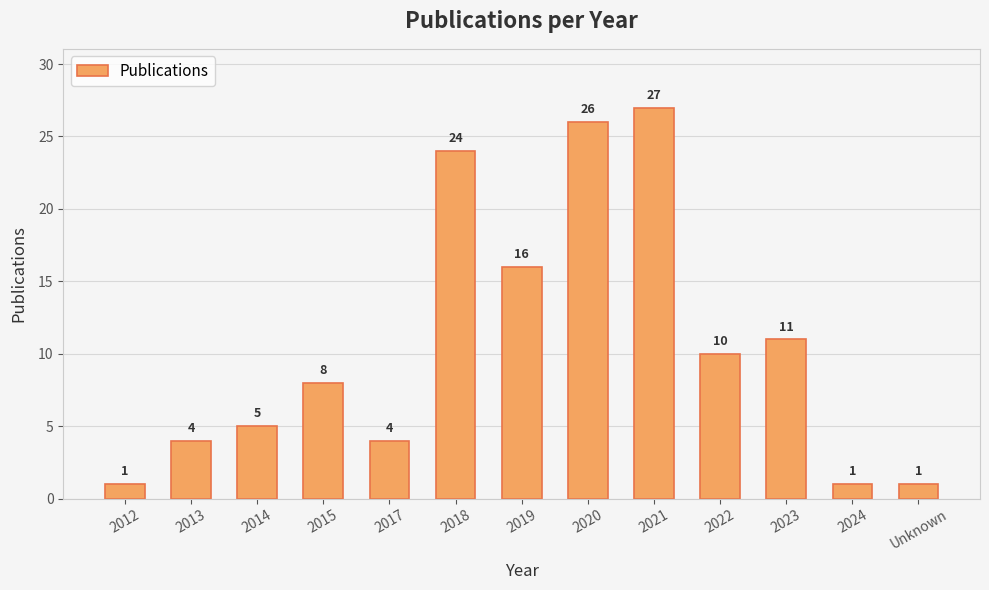

Approximately how many times larger is the value at 2018 compared to 2015?

3.0